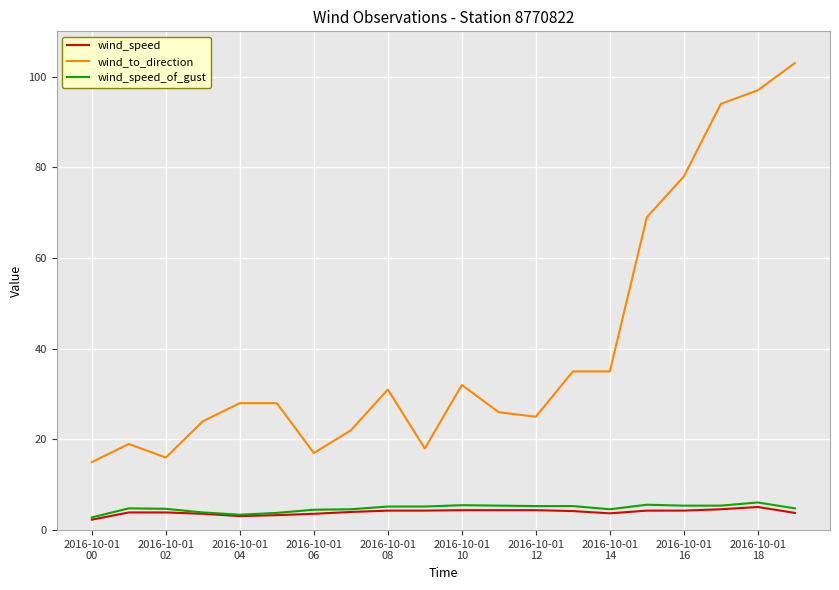

True or false: wind_to_direction and wind_speed cross at least once.

False